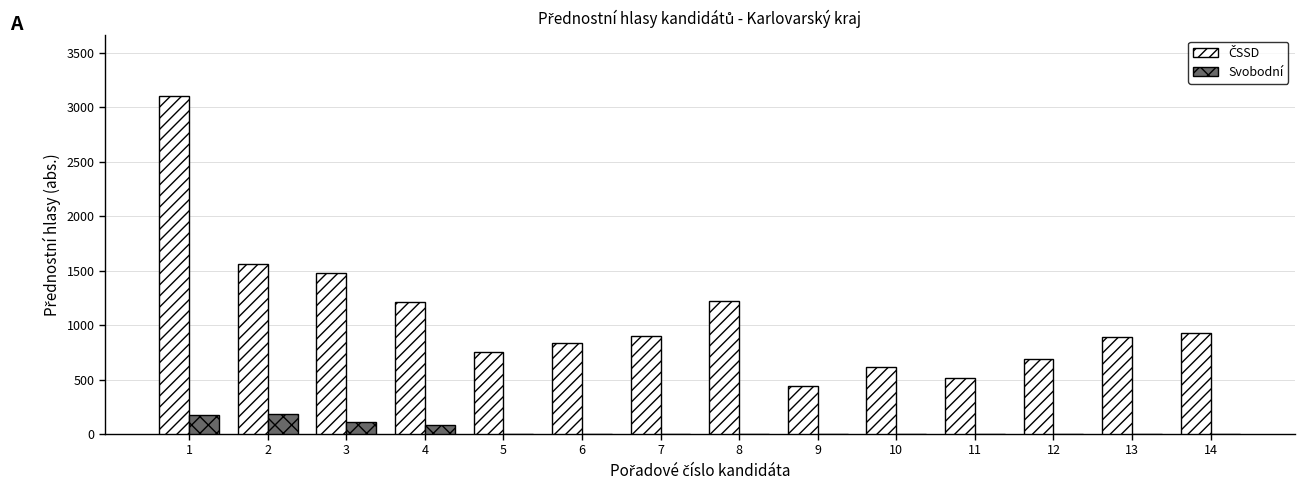

What is the greatest value displayed?

3099